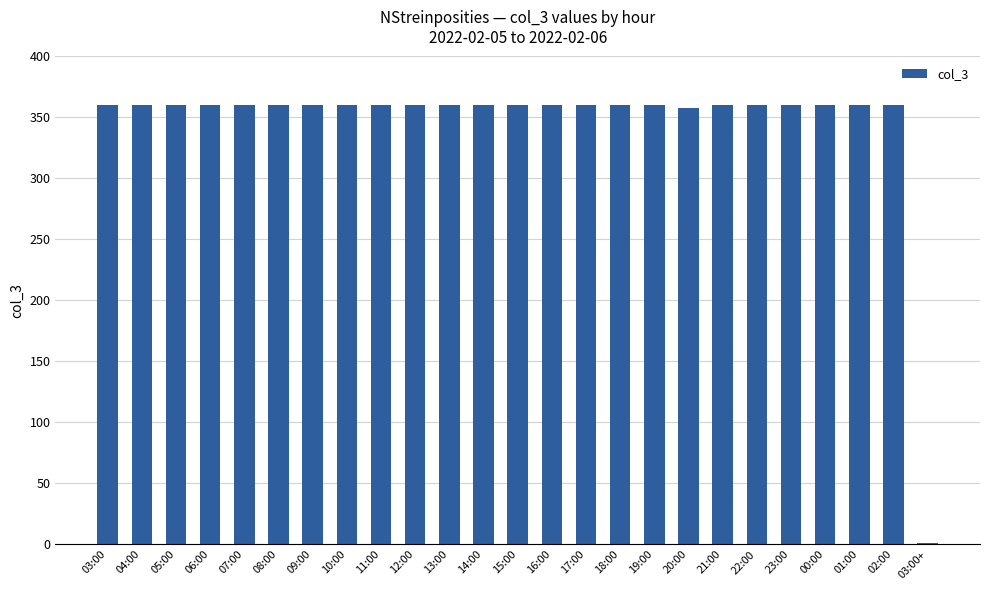

How many data points does each series have?

25